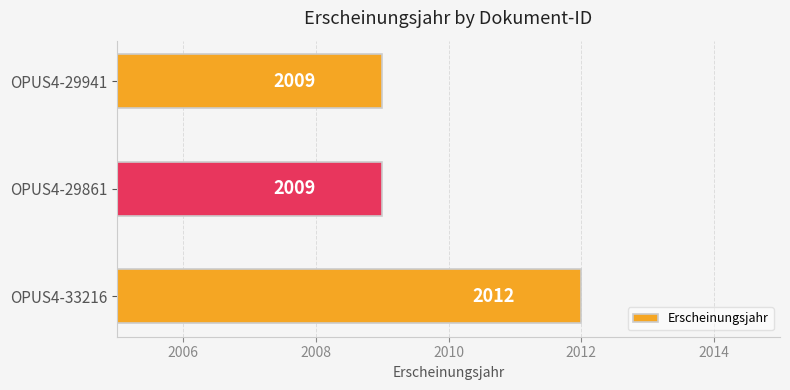

True or false: the data shows 2009 at OPUS4-29861.

True